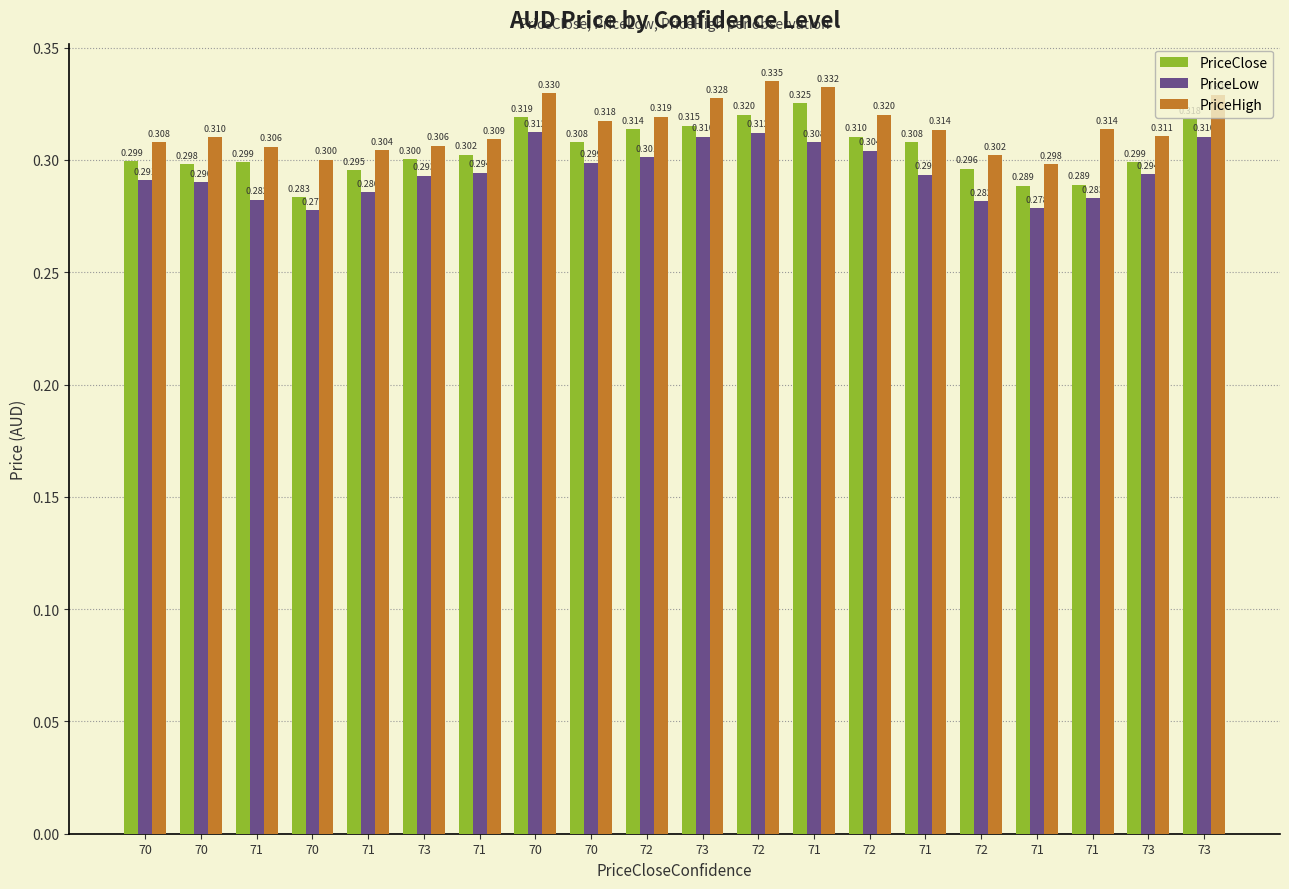

List the labels in order of PriceClose value, largest first.

71, 72, 70, 73, 73, 72, 72, 70, 71, 71, 73, 70, 71, 73, 70, 72, 71, 71, 71, 70